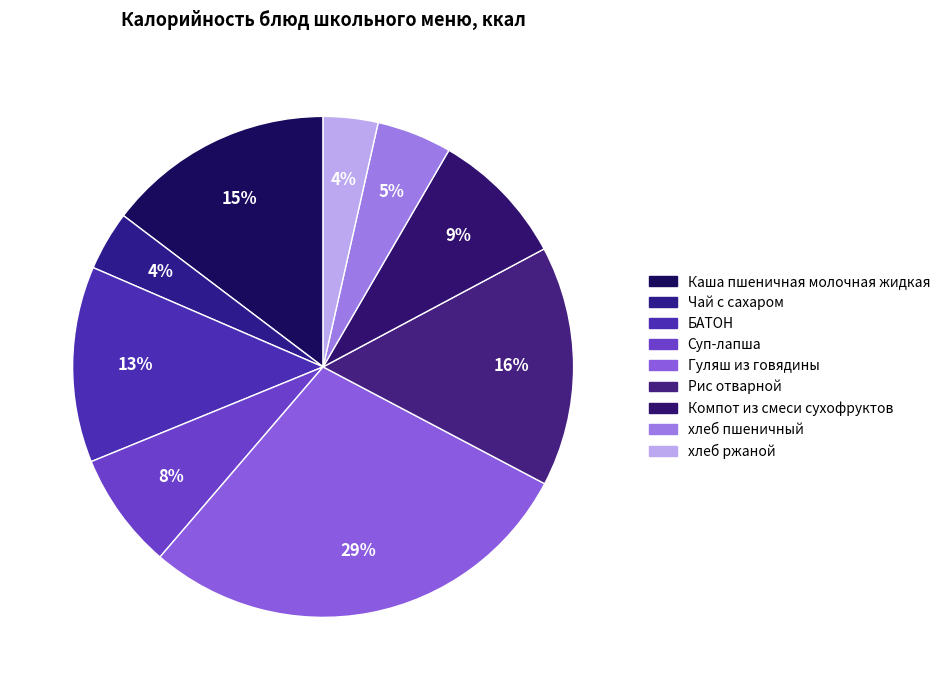

How many slices are in this pie chart?

9